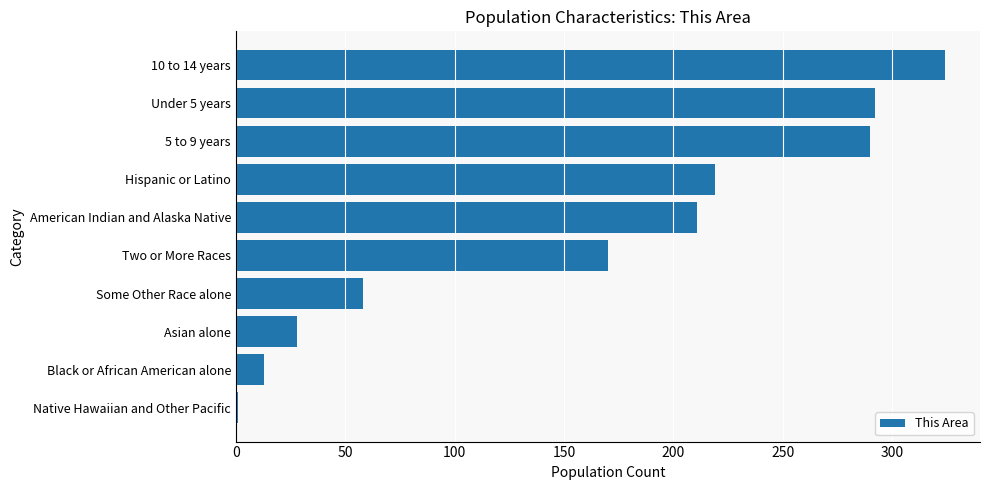

What is the maximum value shown in the chart?

324